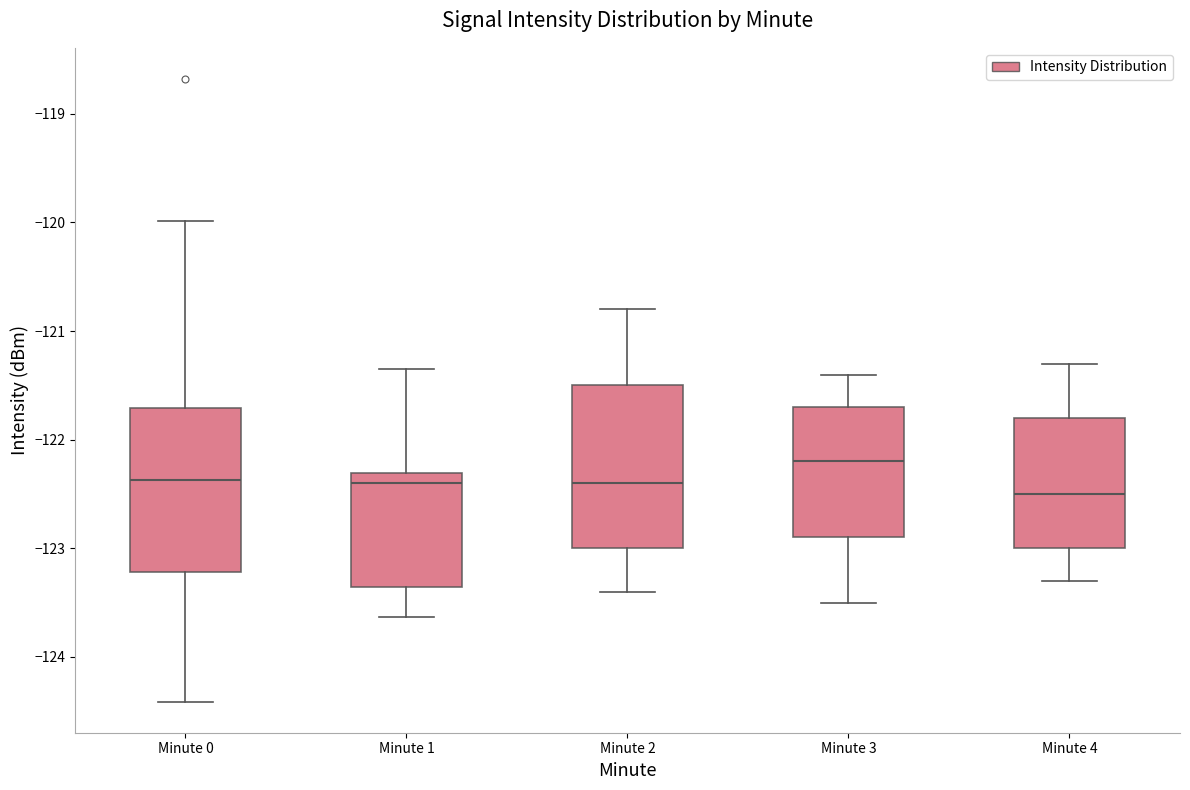

Where does the median line of the box for Minute 1 sit on the y-axis? The values are not printed on the chart, so give them approximately, as read against the axis.

-122.4